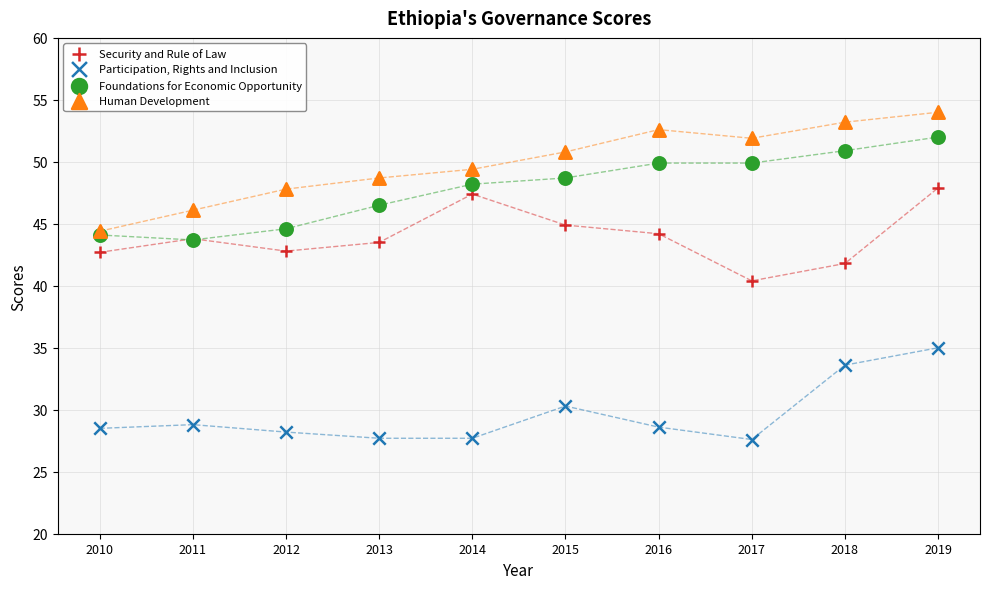

Which series reaches the maximum Y coordinate?

Human Development